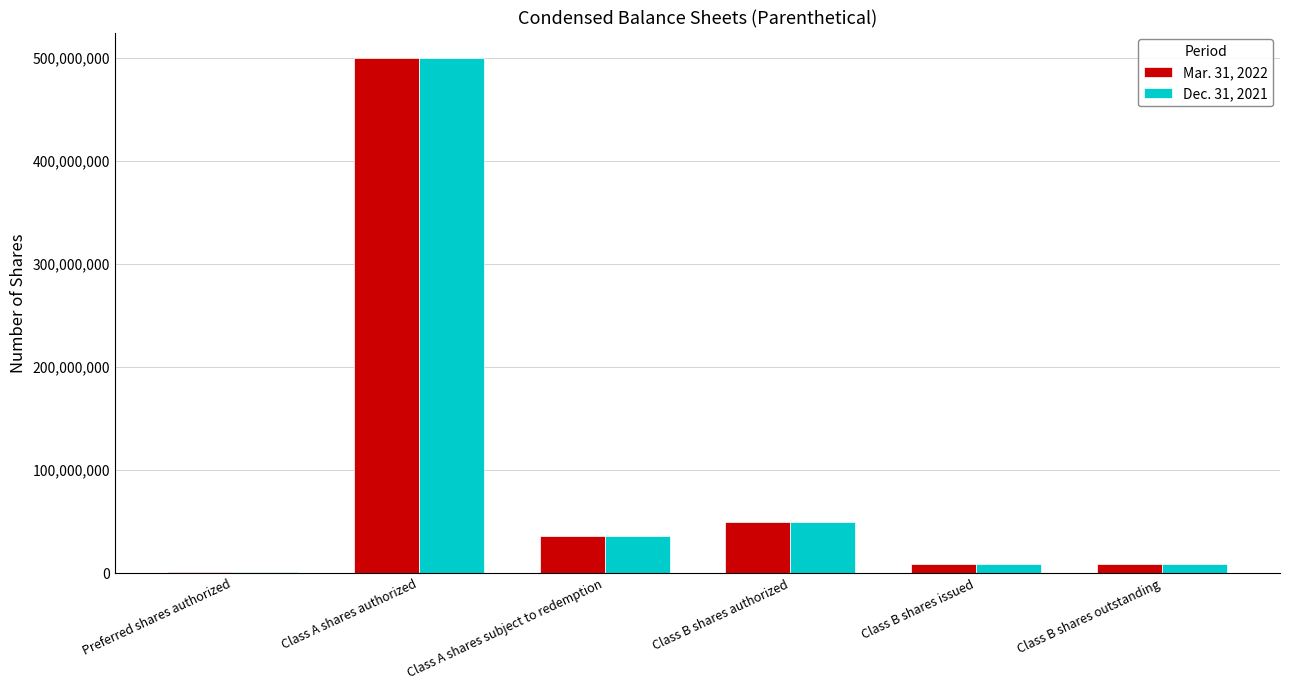

What is the average value of the Dec. 31, 2021 series?

100758333